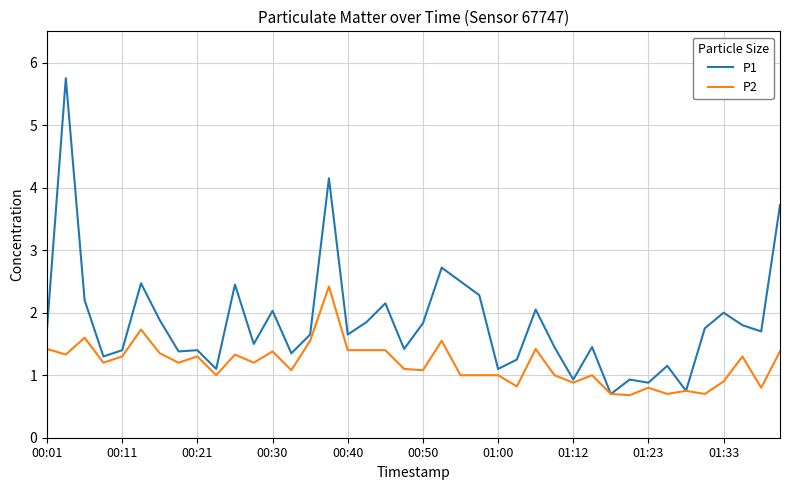

Which series has the largest total across all categories?

P1